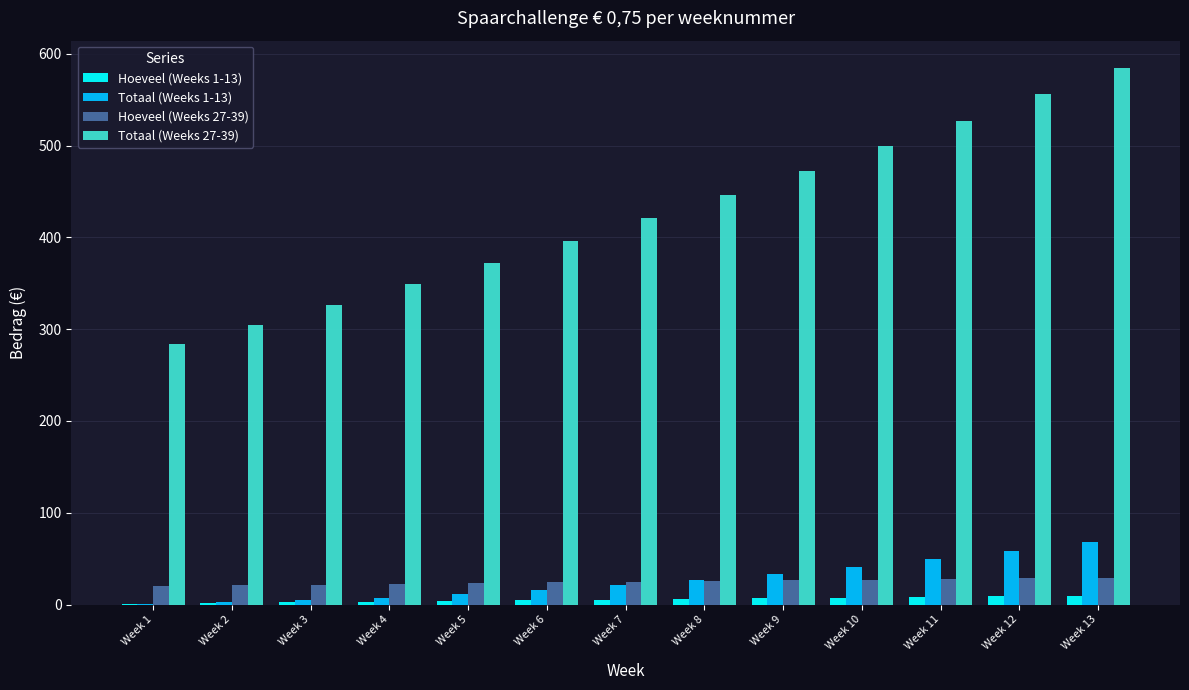

At which category does the chart reach its peak across all series?

Week 13